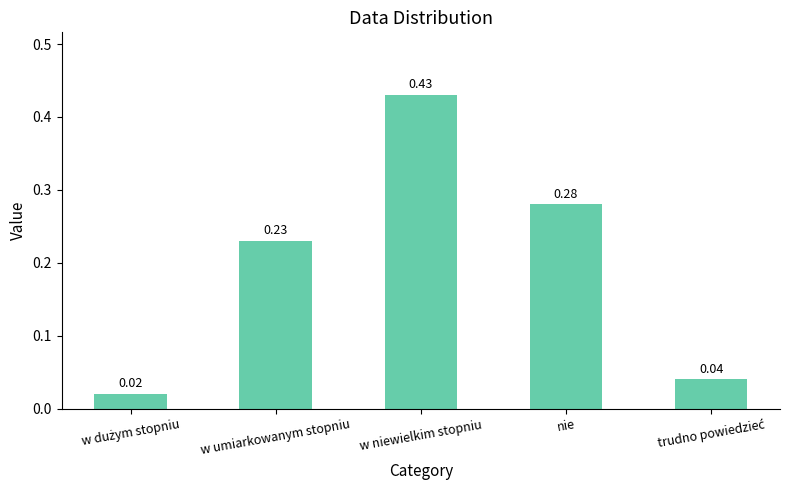

What is the sum of all values?

1.0